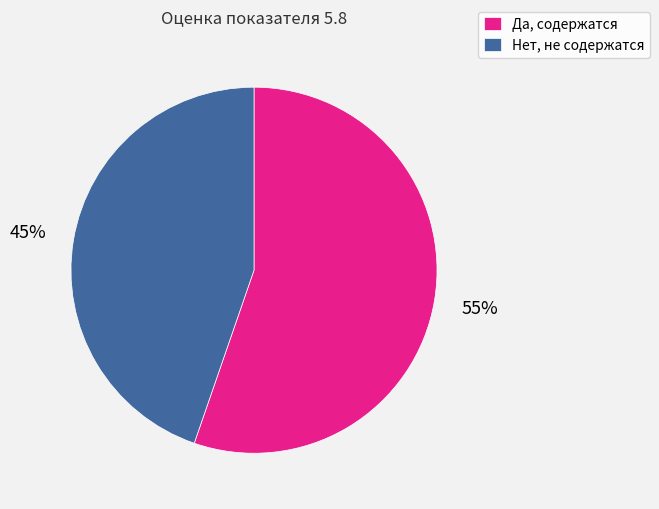

Which category accounts for the majority?

Да, содержатся